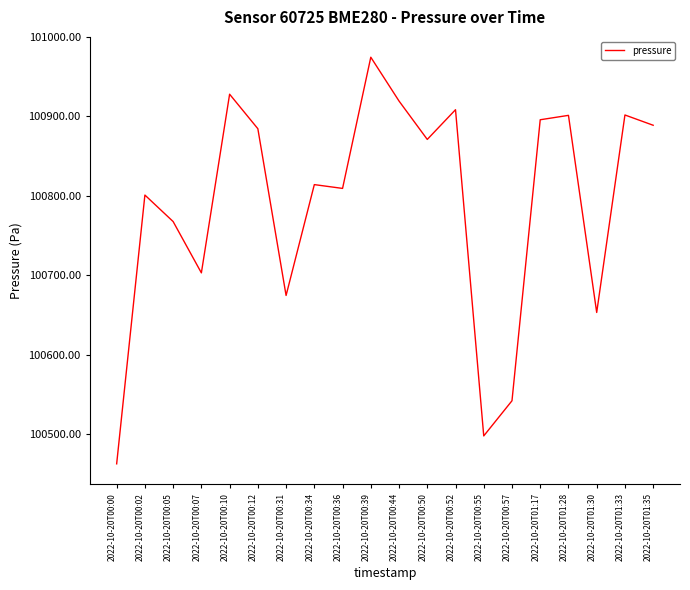

What is the difference between the values at 2022-10-20T01:35 and 2022-10-20T00:05?

121.2